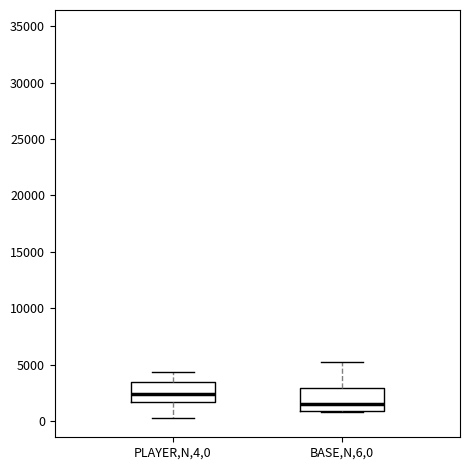

Which box's median line is the highest?

PLAYER,N,4,0